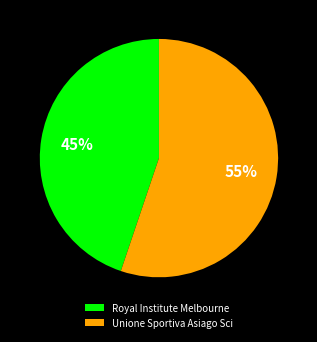

Which slice is the smallest?

Royal Institute Melbourne